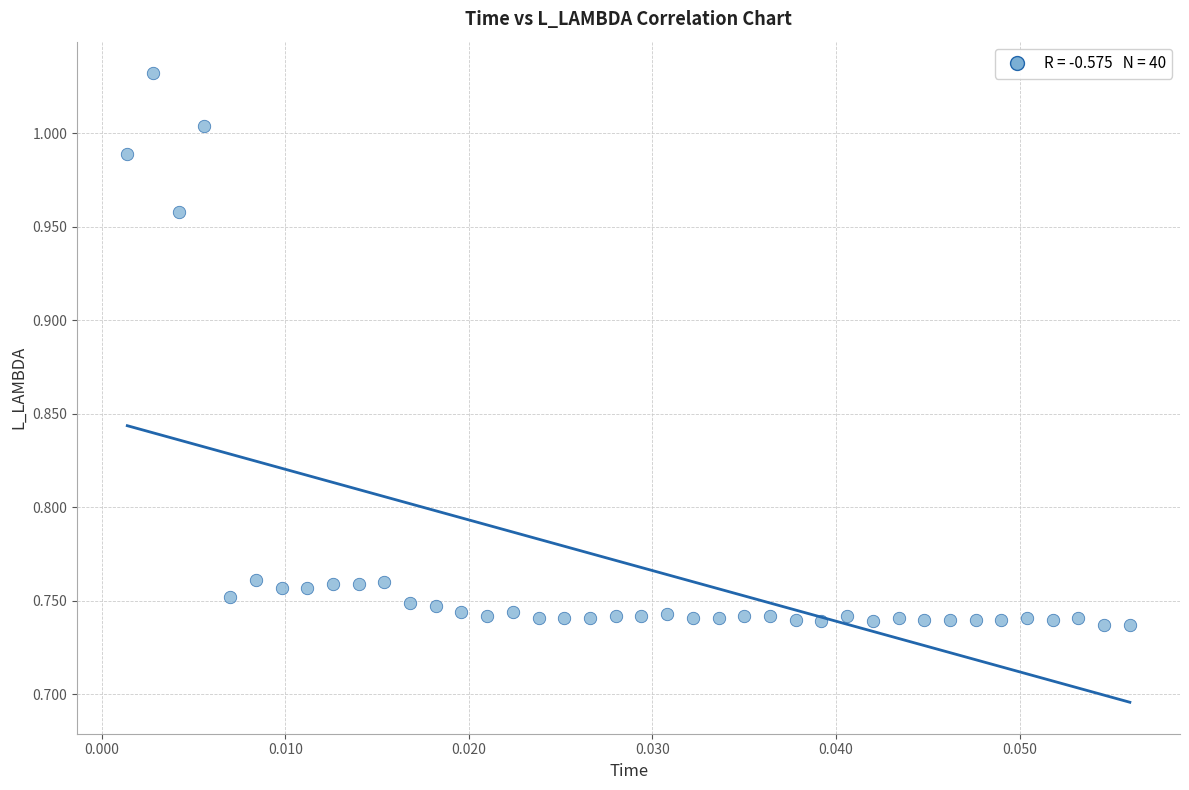

What is the range of Y values (max minus min)?

0.3